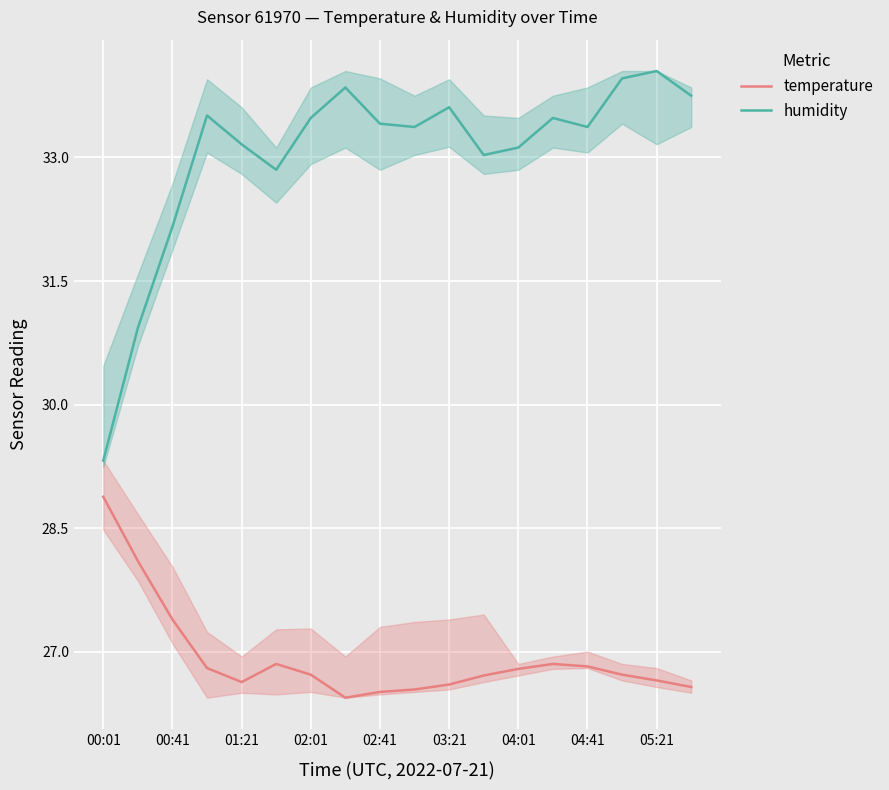

Reading left to right, list all the values displayed in this chart.

temperature: 28.9	28.1	27.4	26.8	26.6	26.9	26.7	26.4	26.5	26.5	26.6	26.7	26.8	26.9	26.8	26.7	26.6	26.6
humidity: 29.3	30.9	32.2	33.5	33.2	32.9	33.5	33.9	33.4	33.4	33.6	33.0	33.1	33.5	33.4	34.0	34.0	33.8